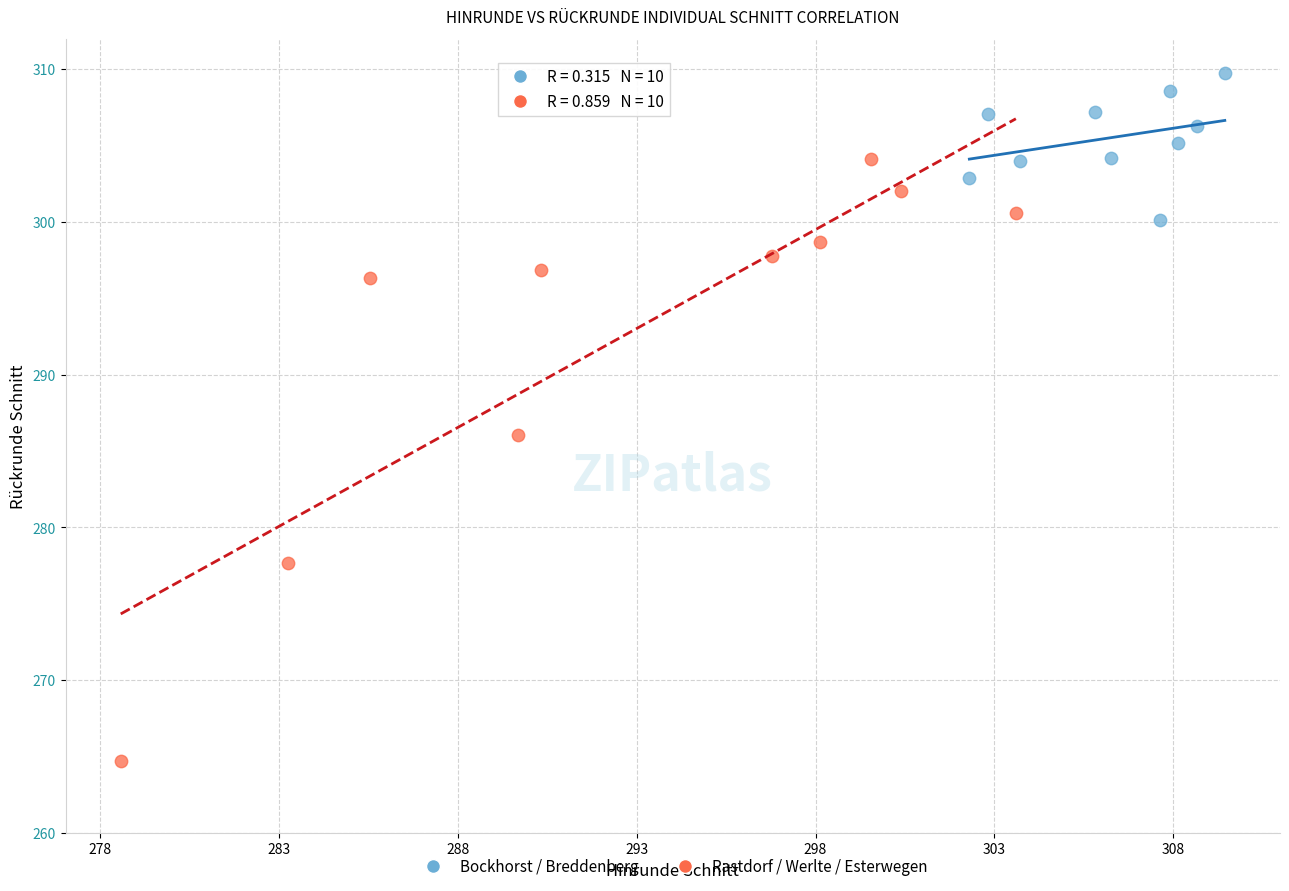

Which series has the largest Y range (max minus min)?

Rastdorf / Werlte / Esterwegen